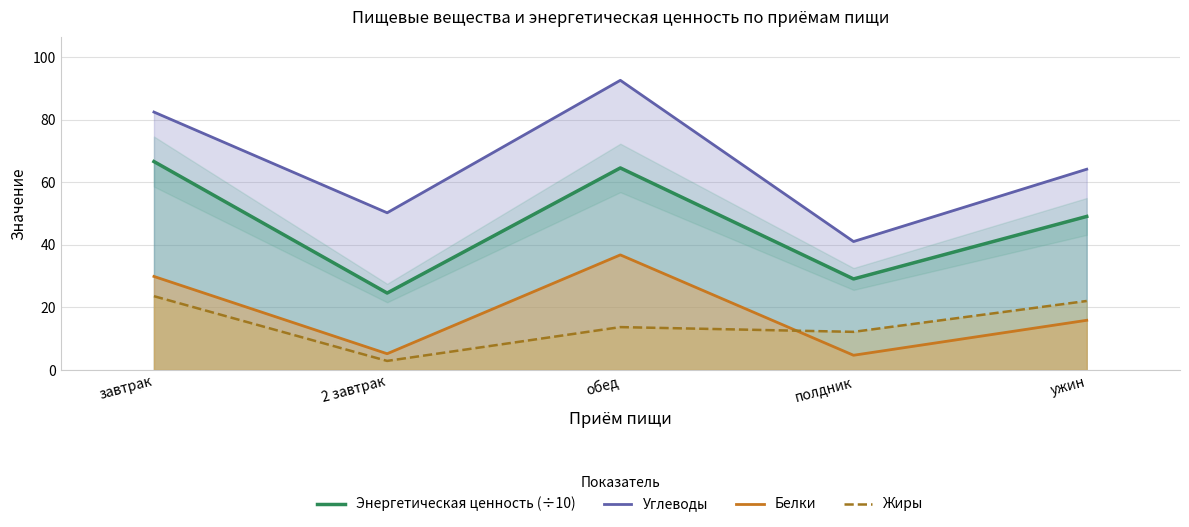

Rank the series at 2 завтрак from lowest to highest value.

Жиры, Белки, Энергетическая ценность (÷10), Углеводы